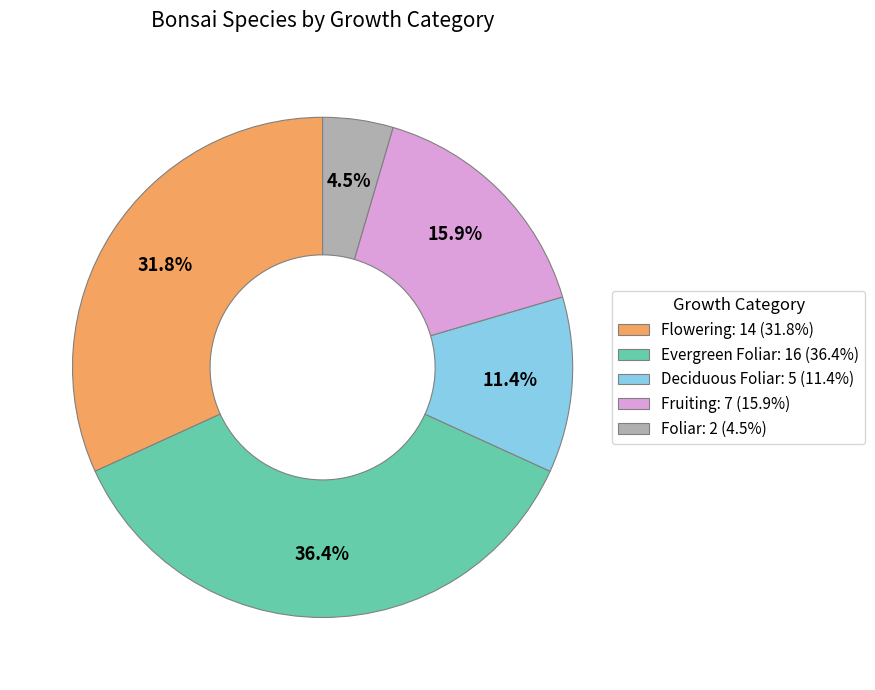

To the nearest percent, what is the difference between the Flowering and Deciduous Foliar slice percentages?

20%